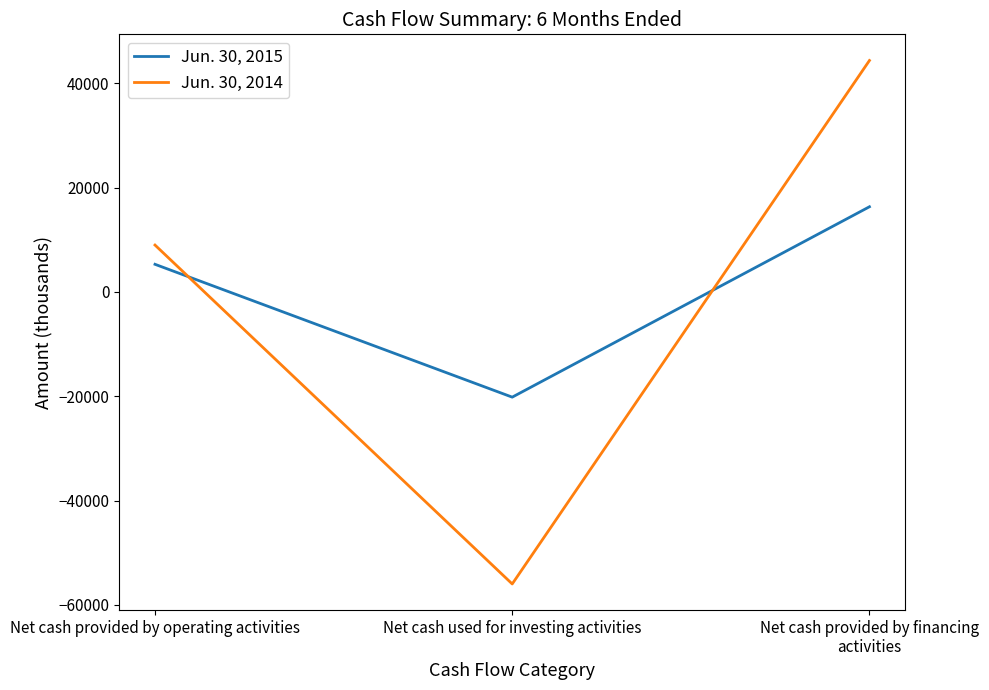

Does the chart display data point markers on the line(s)?

No